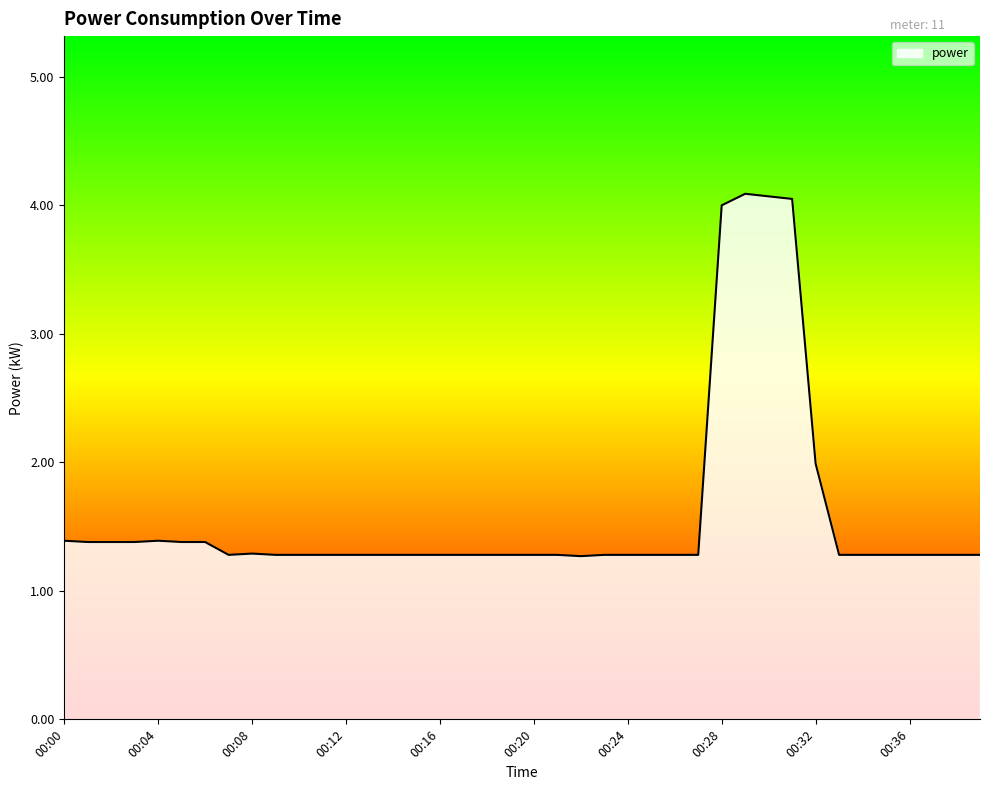

What is the average value?

1.6